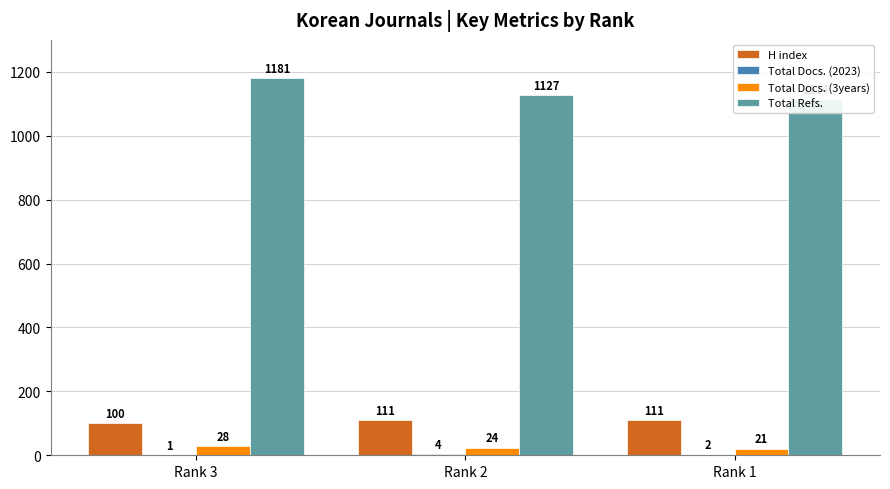

Rank the series at Rank 2 from lowest to highest value.

Total Docs. (2023), Total Docs. (3years), H index, Total Refs.